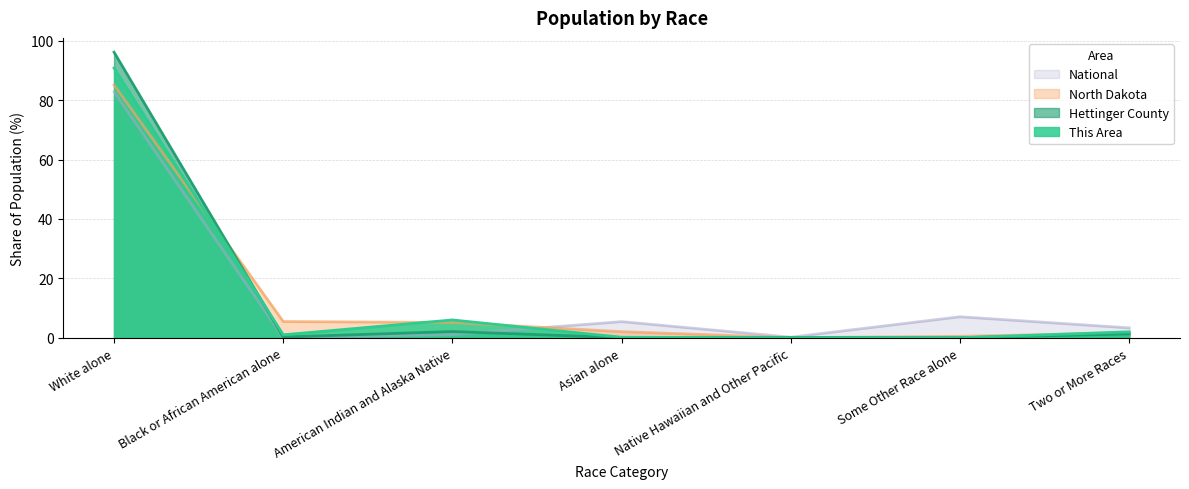

Between American Indian and Alaska Native and Two or More Races, which series saw the biggest shift?

This Area